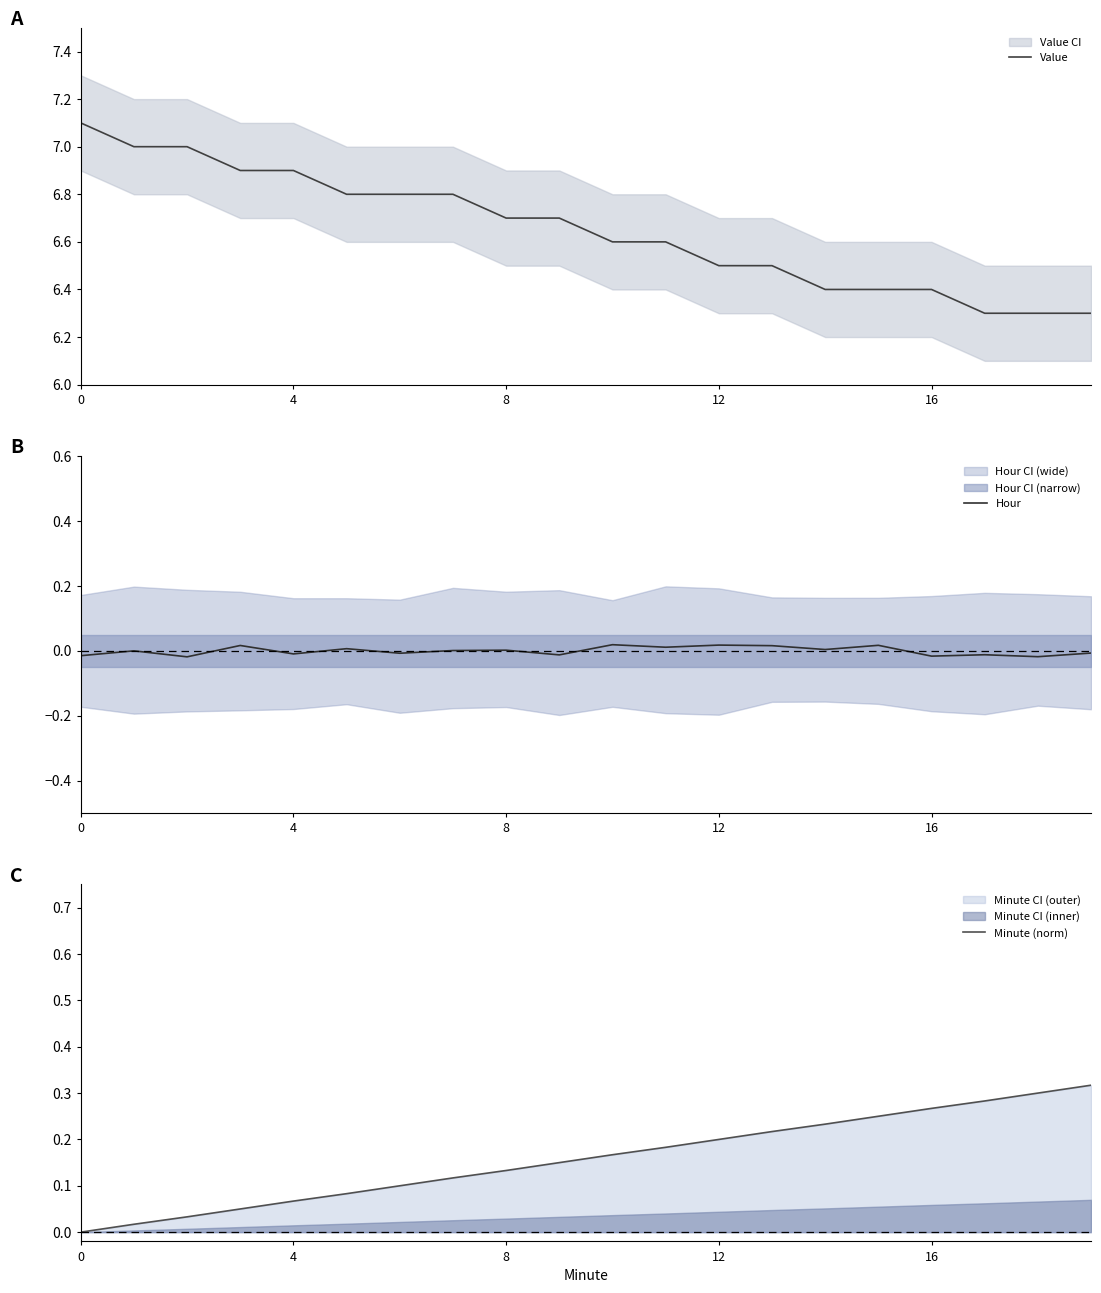

True or false: Hour has more than 2 points higher than both neighbors.

True